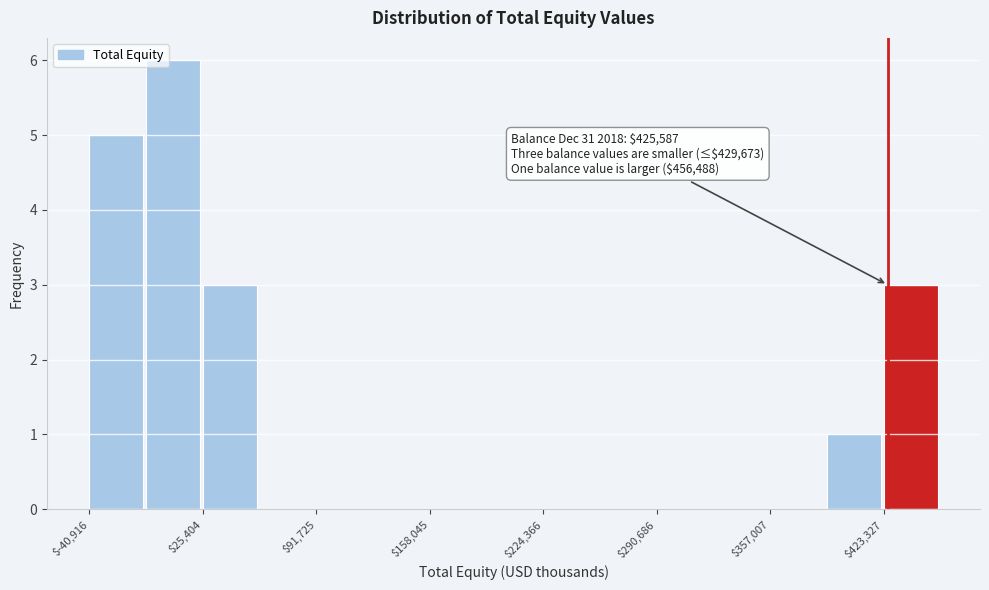

Read against the x-axis, roughly where is the centre of the tallest bar?

10000